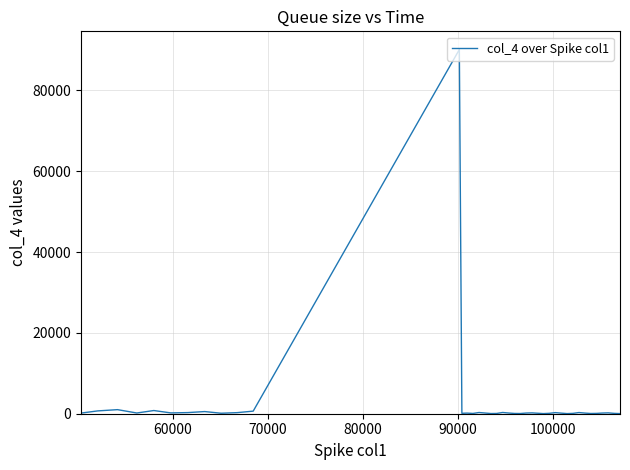

What is the maximum value shown in the chart?

90137